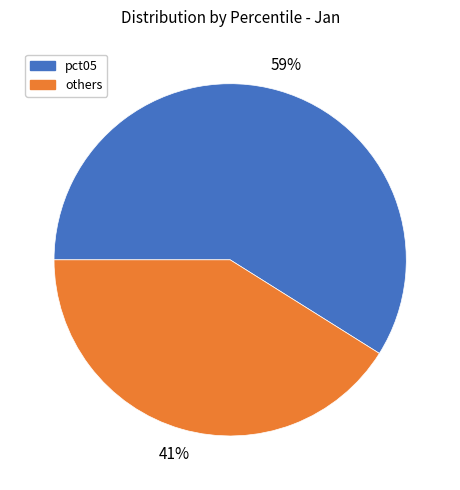

Does any single category account for the majority?

Yes